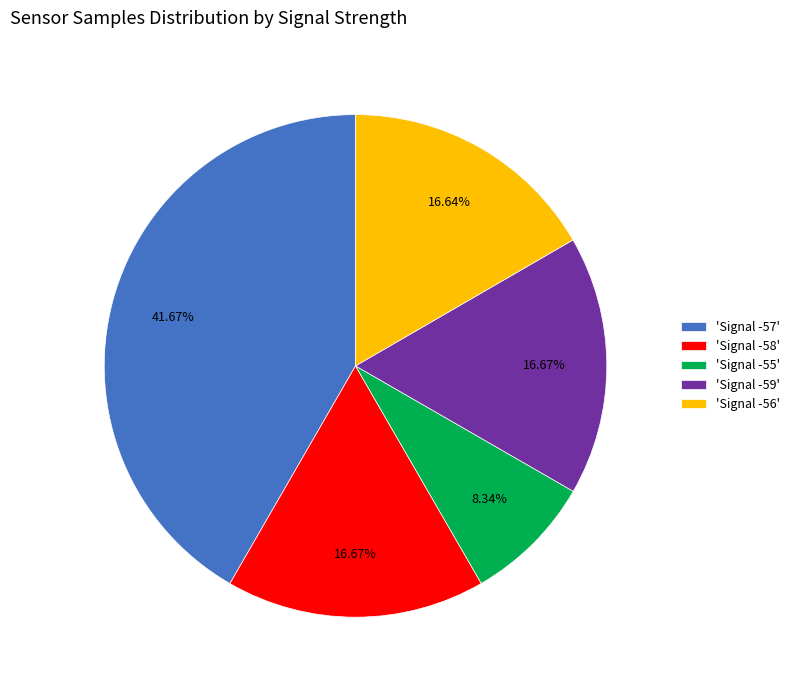

Is the sum of 'Signal -56' and 'Signal -59' greater than half?

No